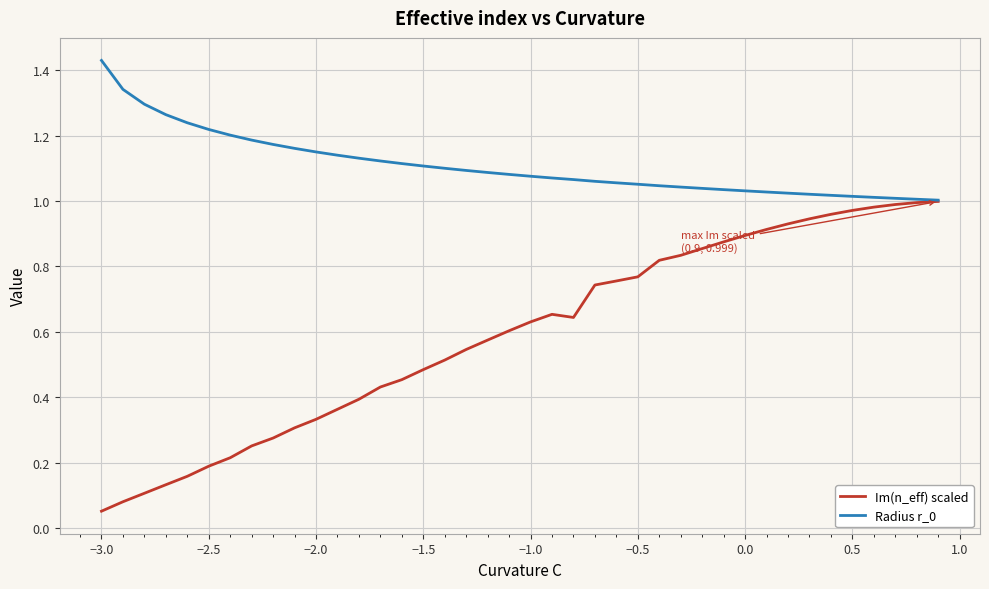

Which series has the widest spread of values?

Im(n_eff) scaled